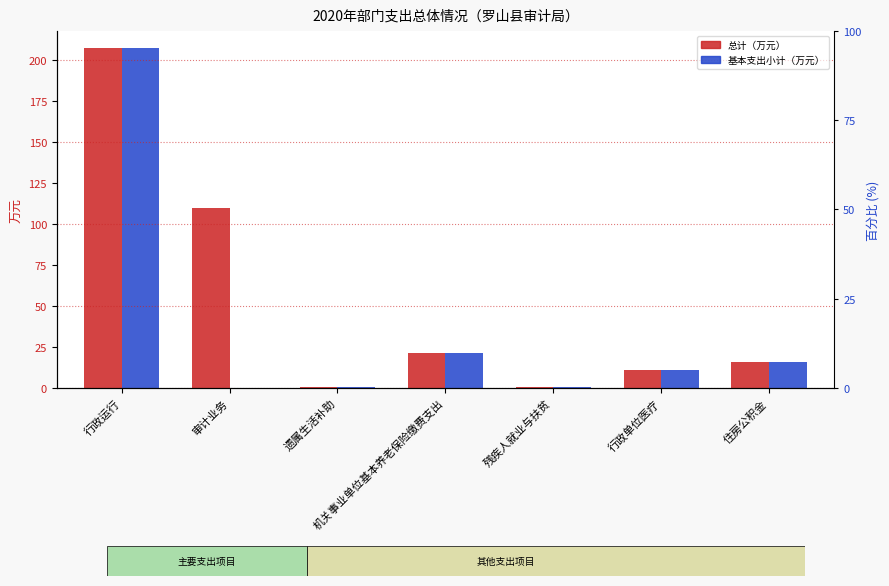

What is the difference between the 基本支出小计 values at 住房公积金 and 残疾人就业与扶贫?

15.4